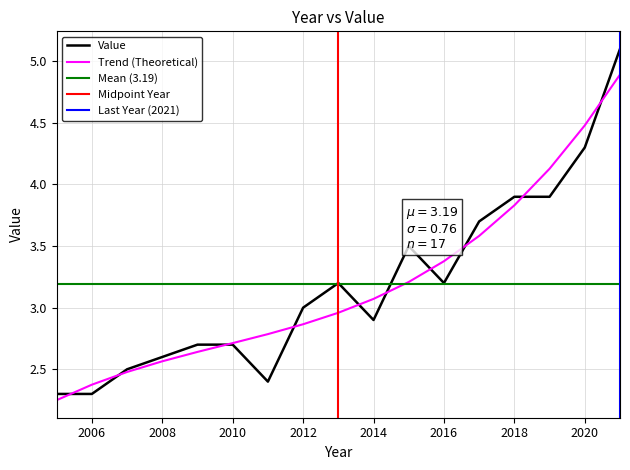

Where is the first local minimum?

2011